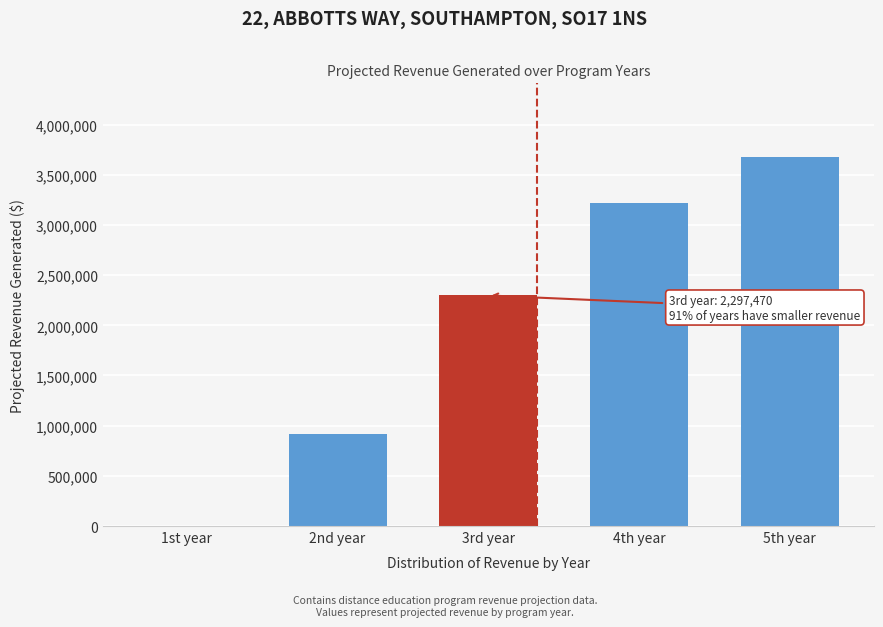

Reading left to right, extract all data points from this chart.

1st year=0	2nd year=918990	3rd year=2297470	4th year=3216470	5th year=3675970